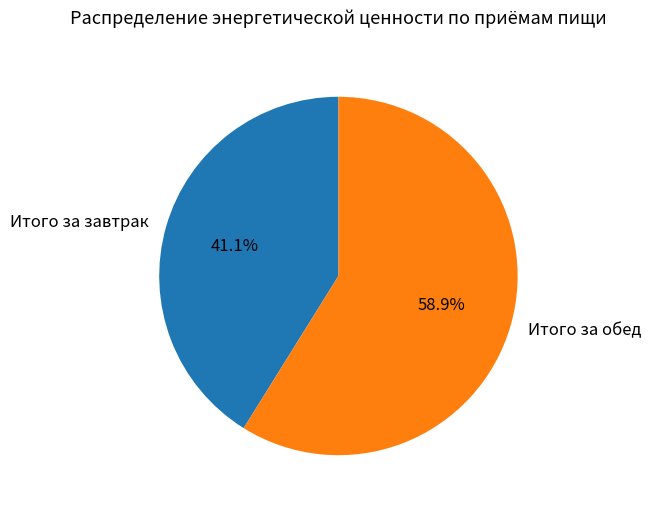

To the nearest percent, what is the difference between the largest and smallest slice percentages?

18%